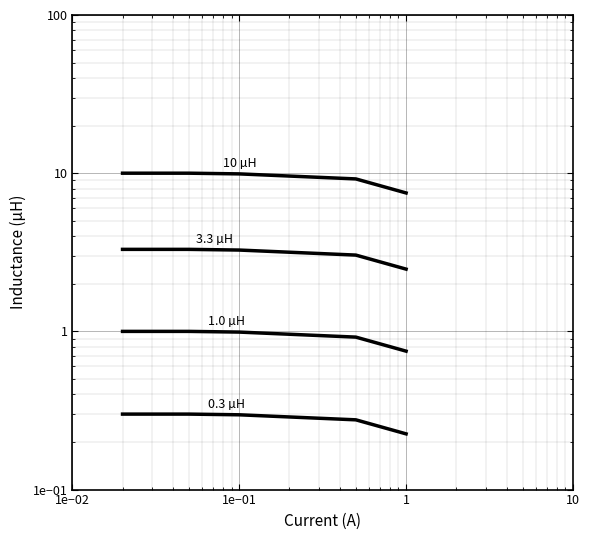

Reading right to left, list all the values displayed in this chart.

GRATIF CONSELHO ADMINISTRACAO (0770): 7.5	9.2	9.9	10.0	10.0
A Total: 2.5	3.0	3.3	3.3	3.3
INSS 11% AUTONOMOS (0541): 0.8	0.9	1.0	1.0	1.0
IRRF (0200): 0.2	0.3	0.3	0.3	0.3